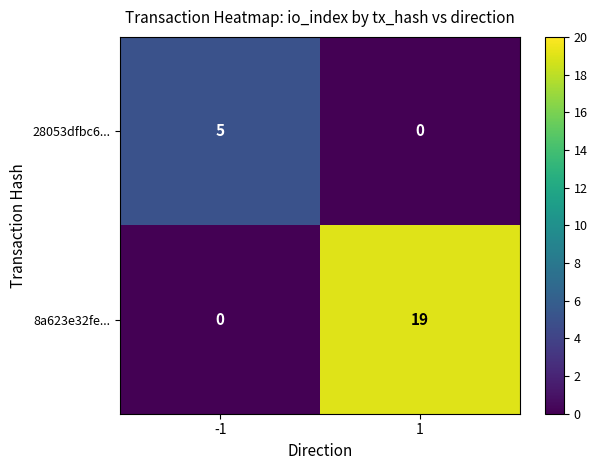

What is the total value across all series at 1?

19